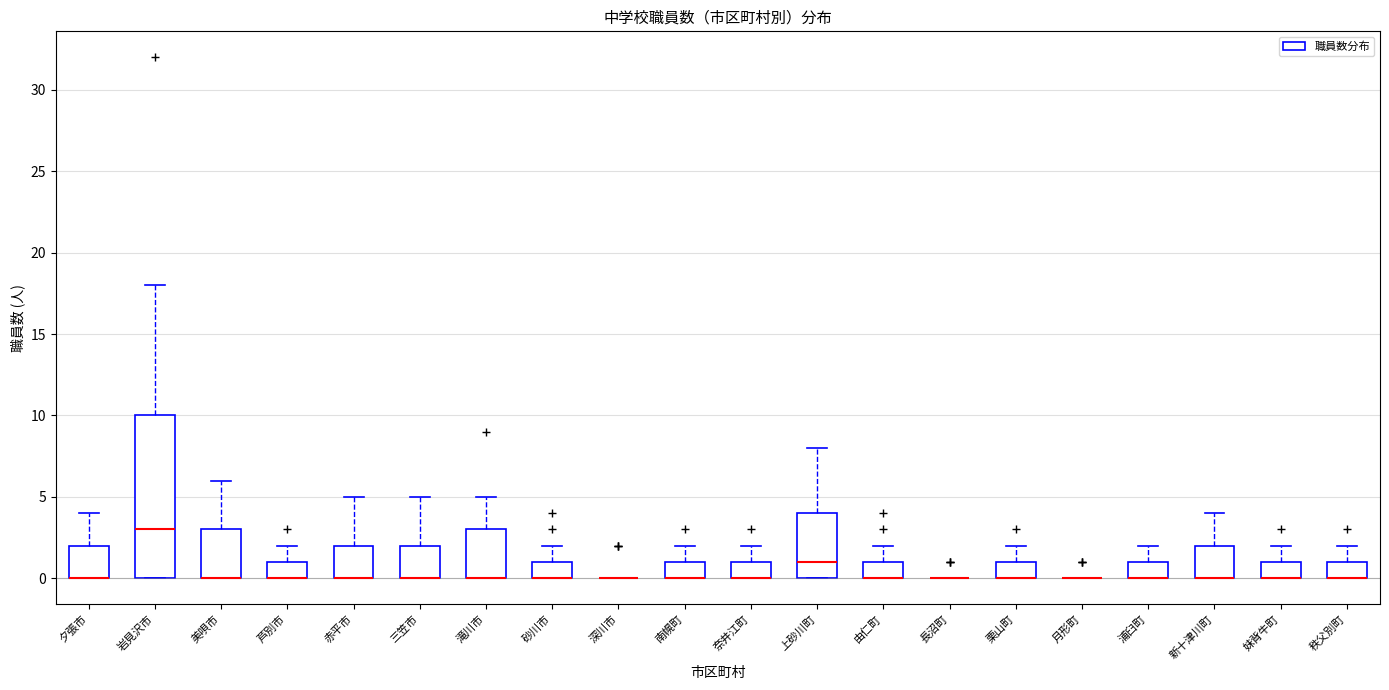

Comparing the boxes themselves (not the whiskers), which one is the tallest?

岩見沢市